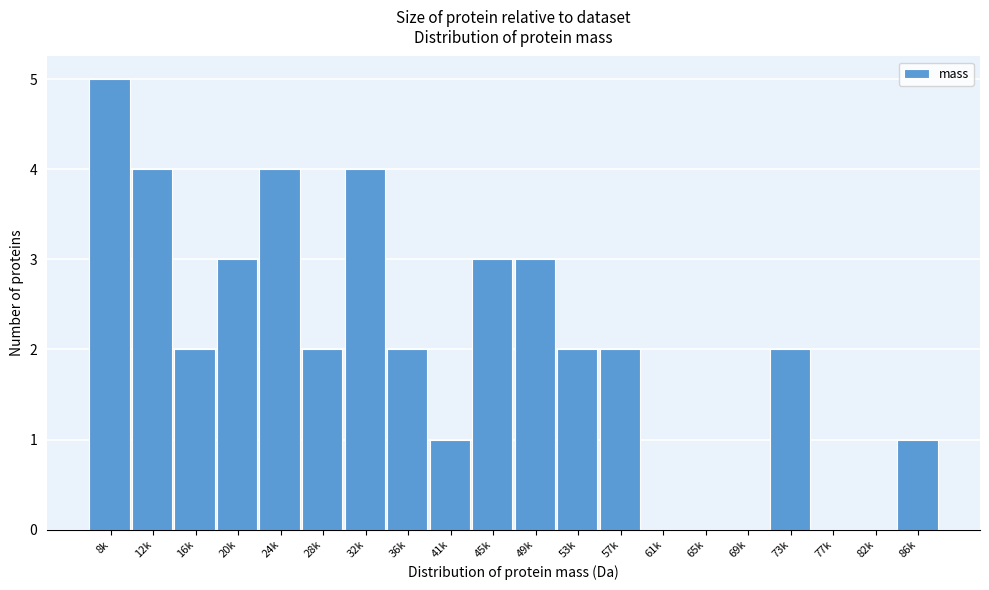

Reading right to left, transcribe all the data shown in this chart.

86k=1	82k=0	77k=0	73k=2	69k=0	65k=0	61k=0	57k=2	53k=2	49k=3	45k=3	41k=1	36k=2	32k=4	28k=2	24k=4	20k=3	16k=2	12k=4	8k=5